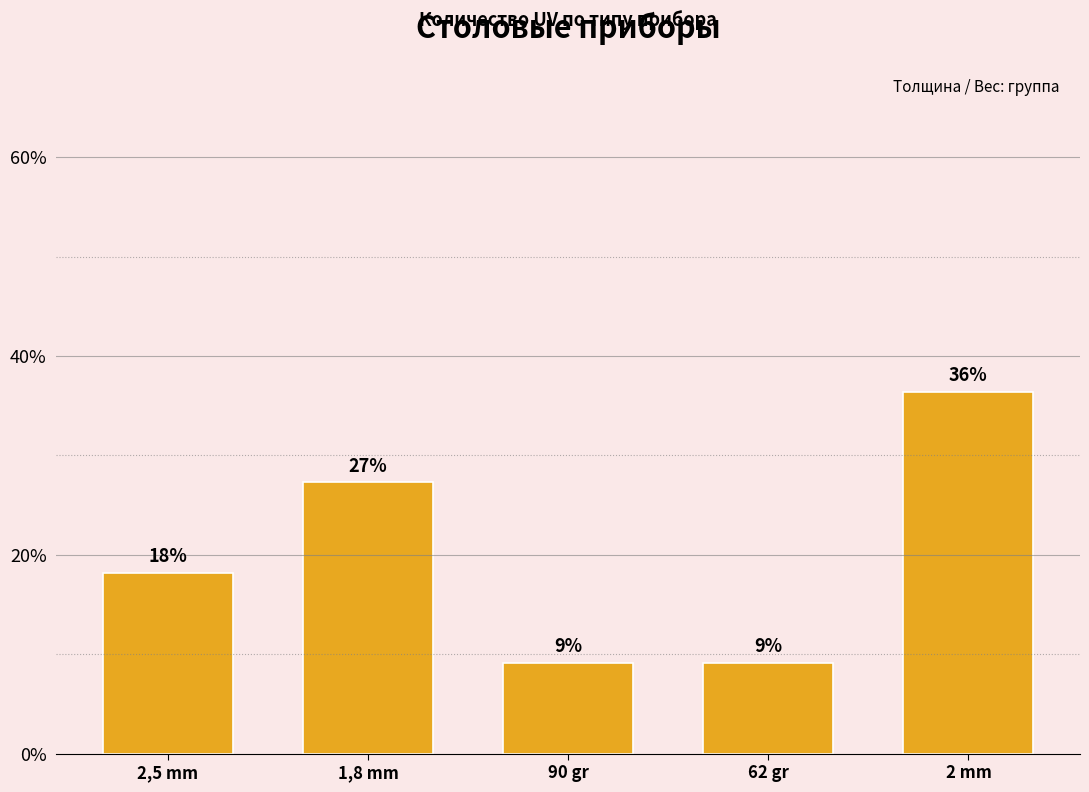

Is it true that the value at 2,5 mm is 27.9?

False